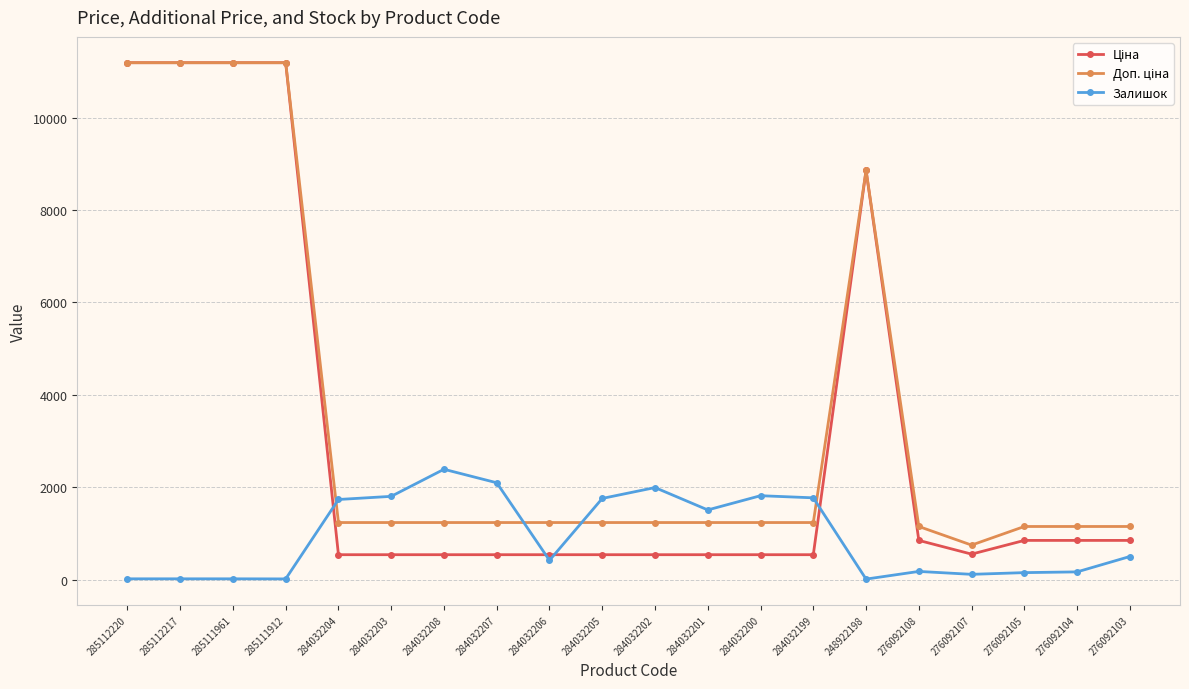

True or false: Залишок has more than 1 points higher than both neighbors.

True